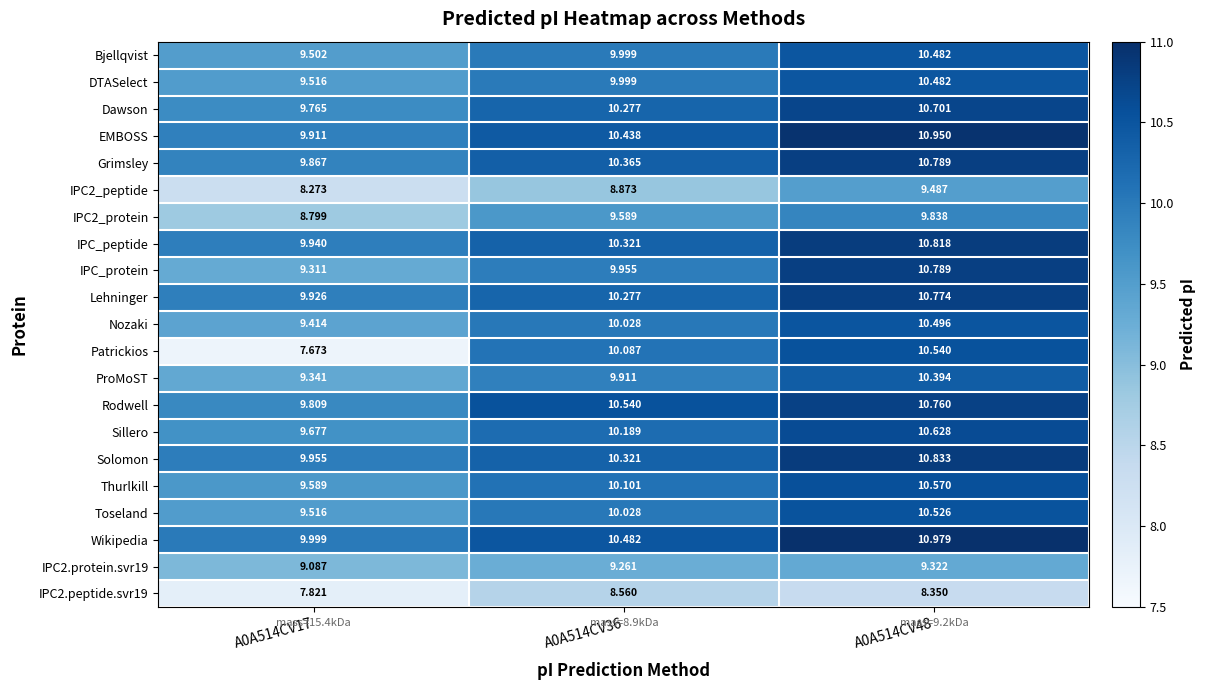

Which series has the largest range (max minus min)?

Patrickios